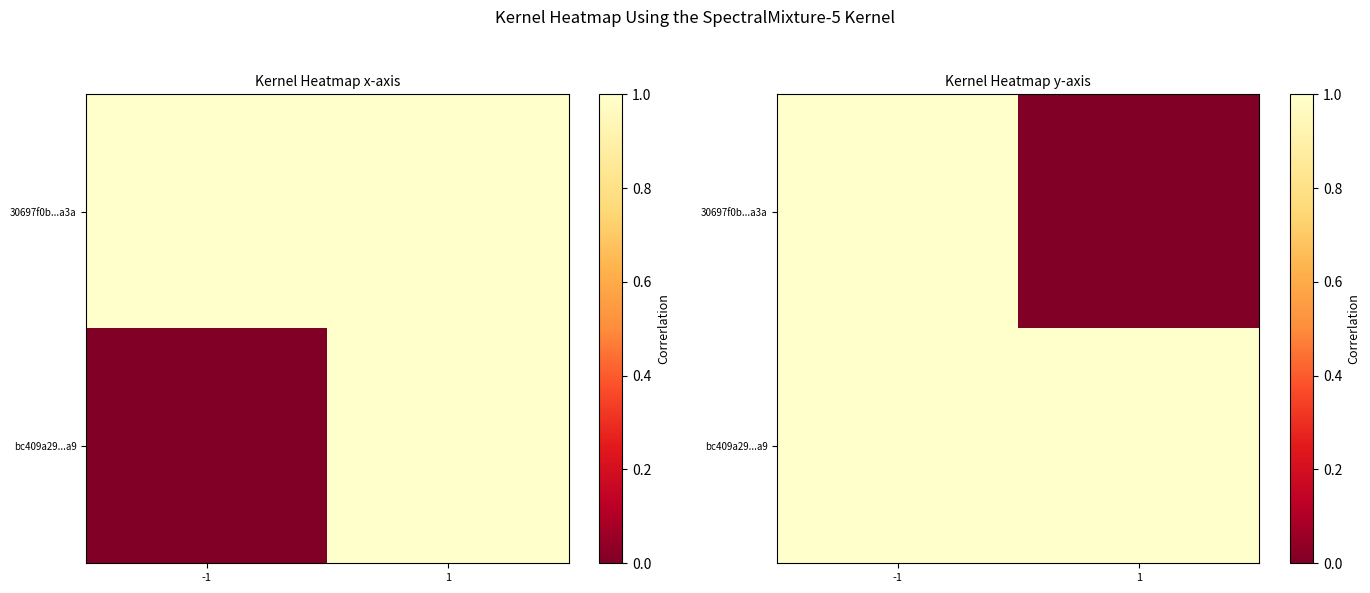

Where is 30697f0b...a3a nearest to the value 0?

1